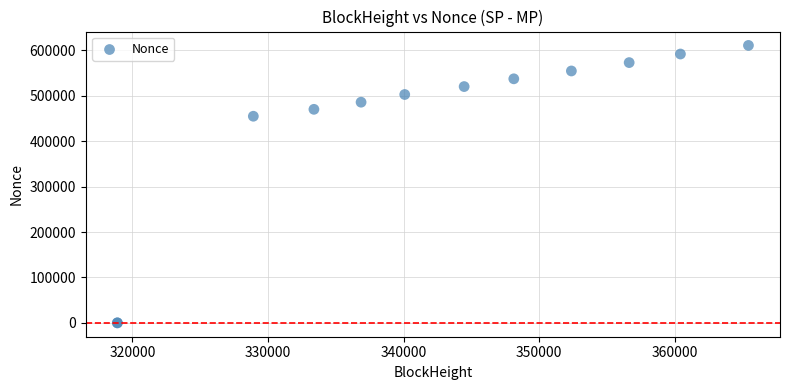

What Y value in the scatter plot is closest to 305406?

454898